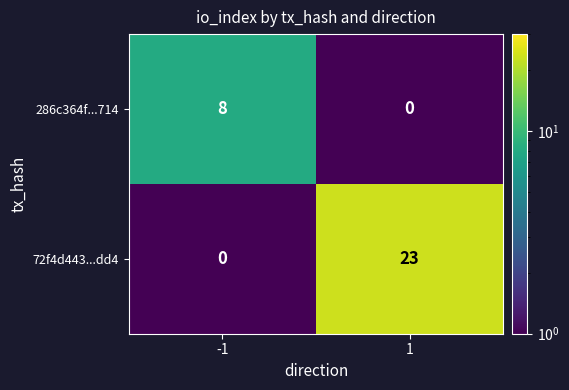

At 1, list the series in order from largest to smallest.

72f4d443...dd4, 286c364f...714